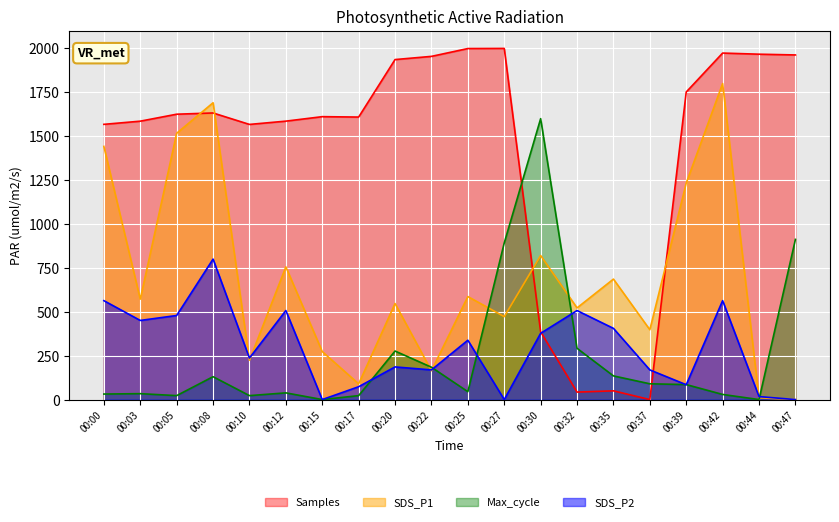

True or false: Max_cycle has more than 0 interior local peaks.

True